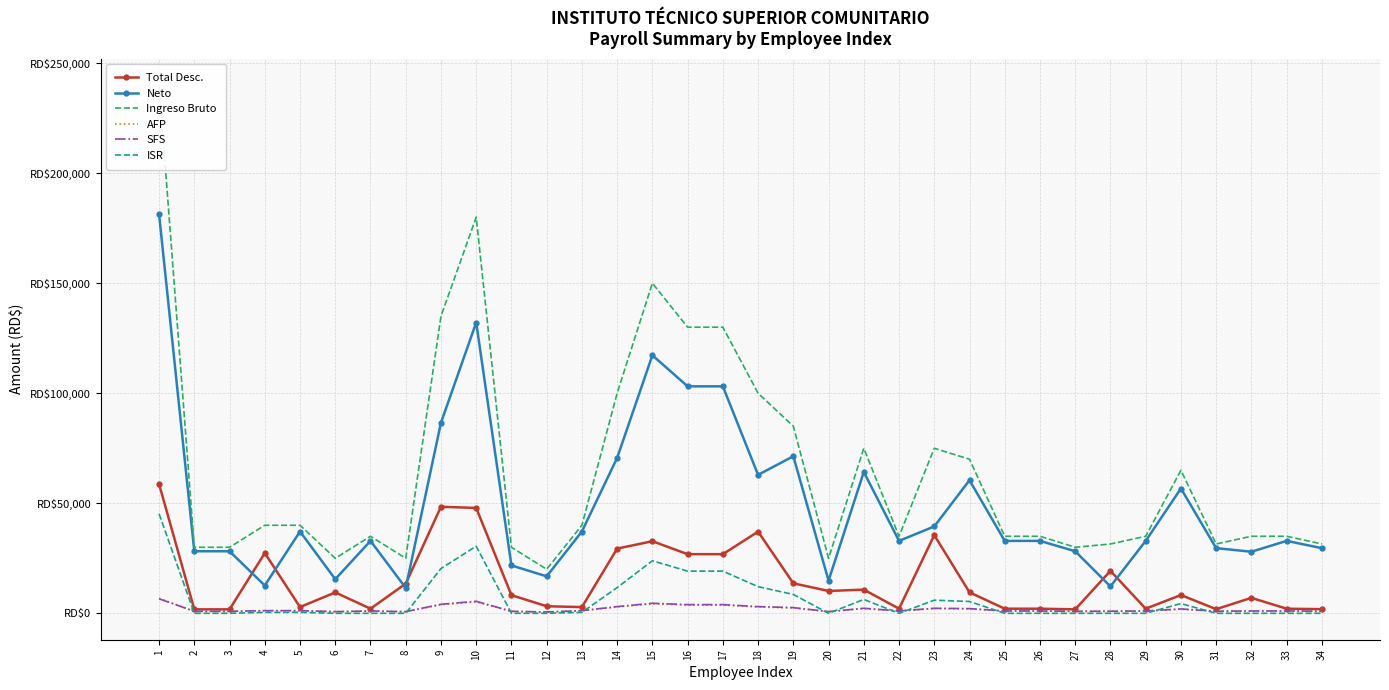

At which label does Ingreso Bruto first exceed 35000?

1